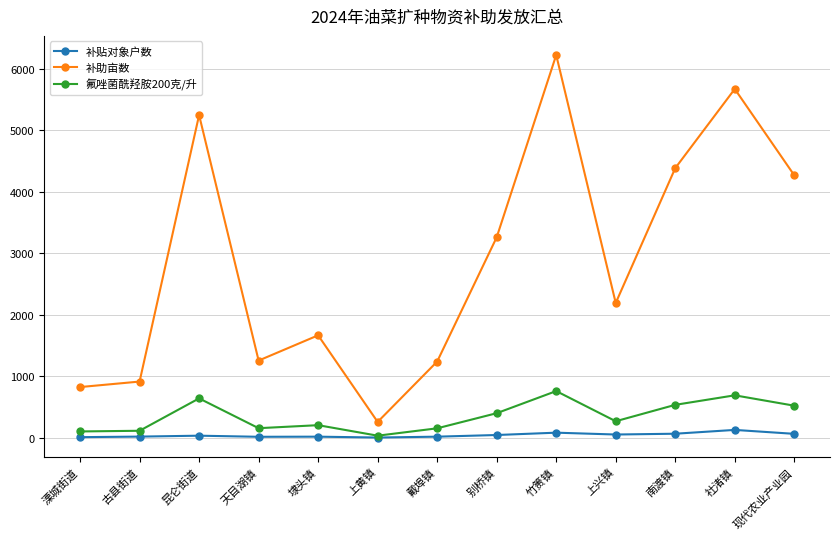

What is the difference between the maximum and minimum values in the 补贴对象户数 series?

124.0